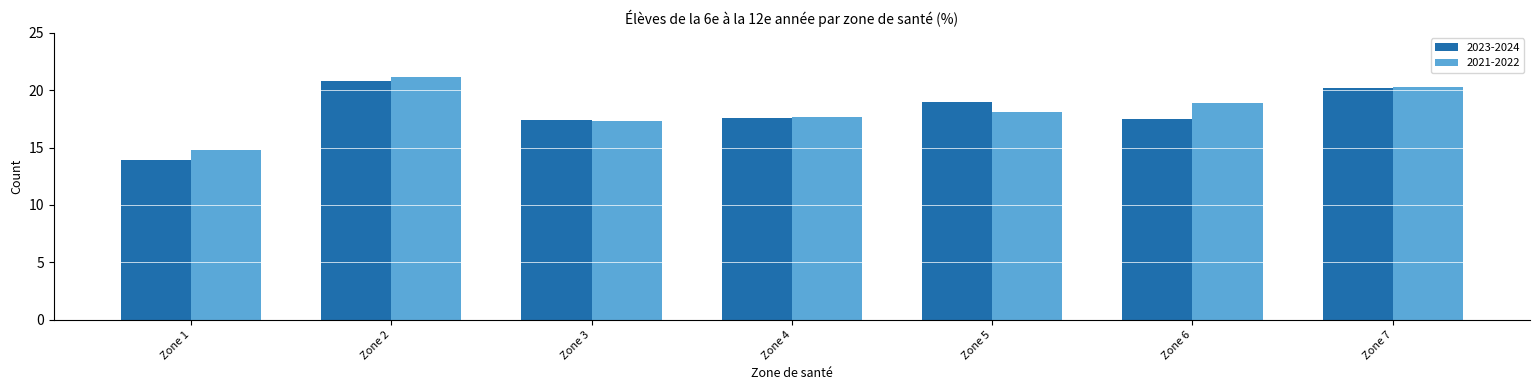

What is the value of the 2021-2022 bar at the 2nd from the left?

21.2